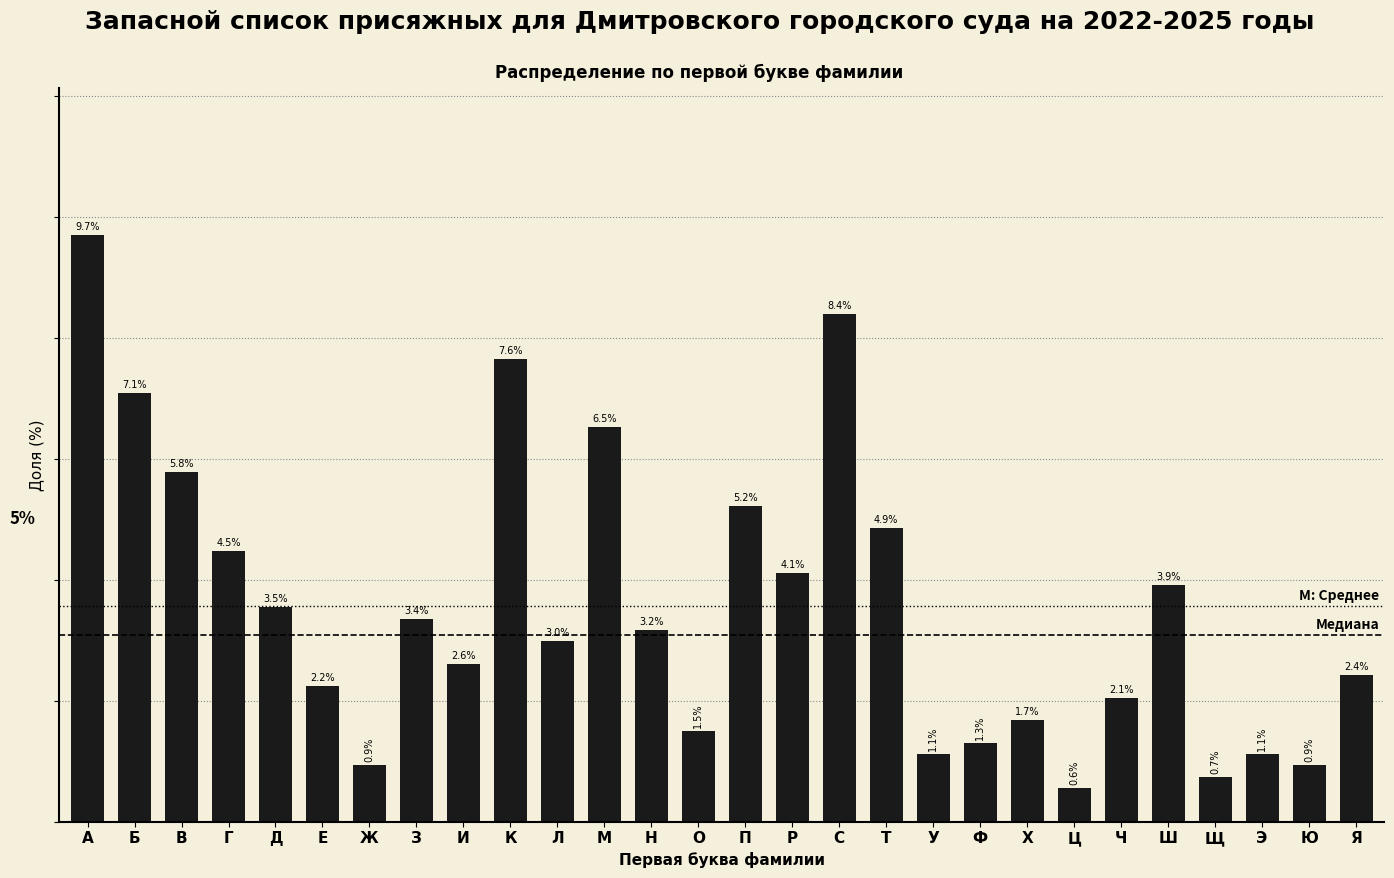

Where is the data nearest to the value 5?

Т